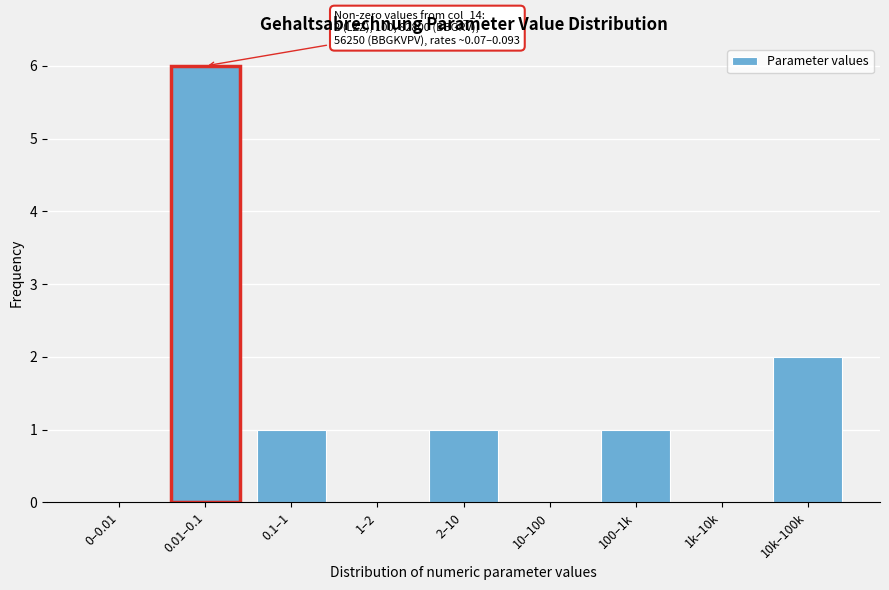

Reading left to right, extract all data points from this chart.

0–0.01=0	0.01–0.1=6	0.1–1=1	1–2=0	2–10=1	10–100=0	100–1k=1	1k–10k=0	10k–100k=2